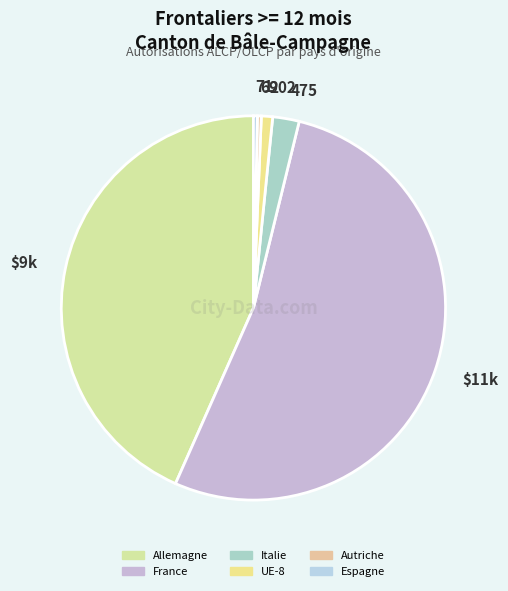

Count the number of slices in the pie.

6